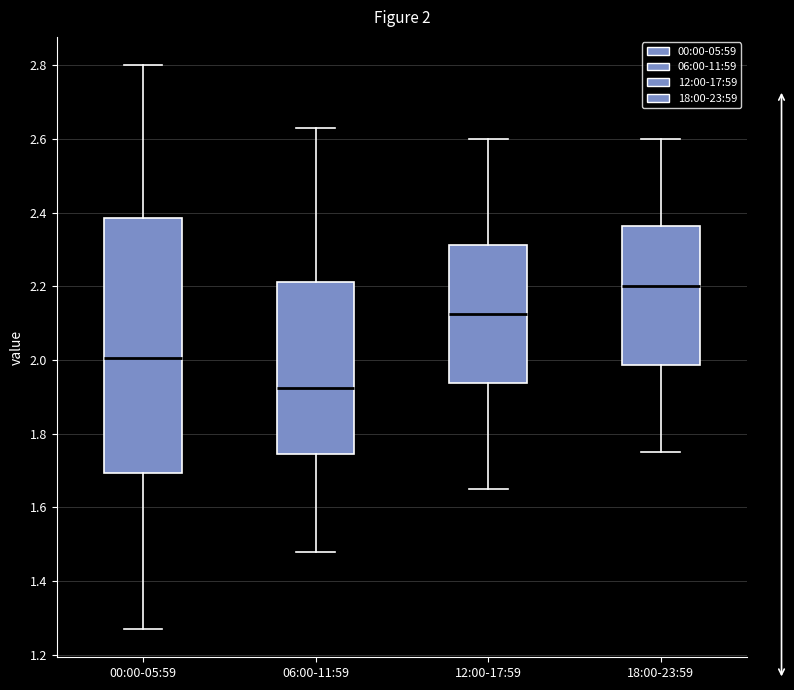

Which box has the highest median line?

18:00-23:59